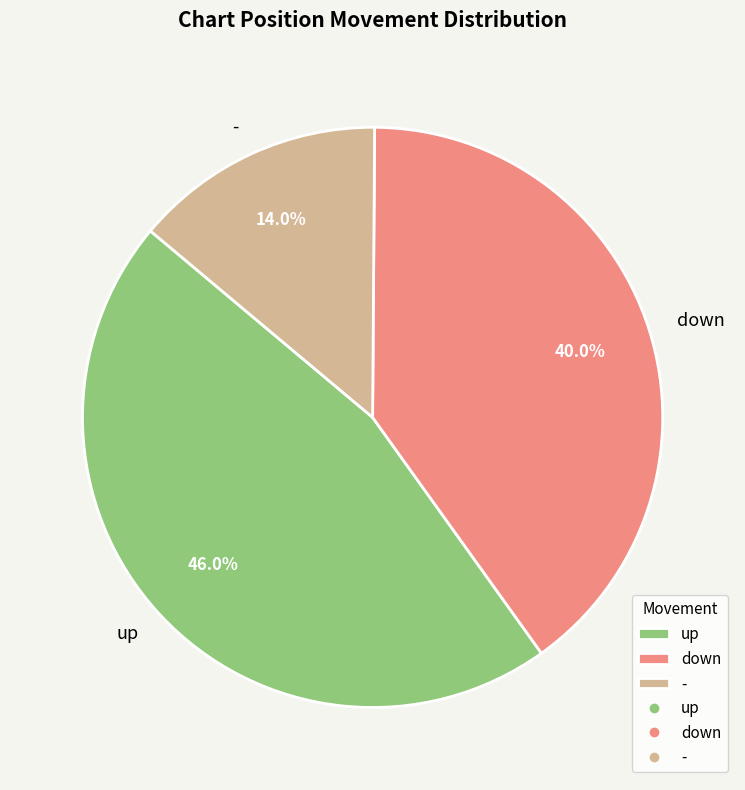

Rank the categories by value from lowest to highest.

-, down, up